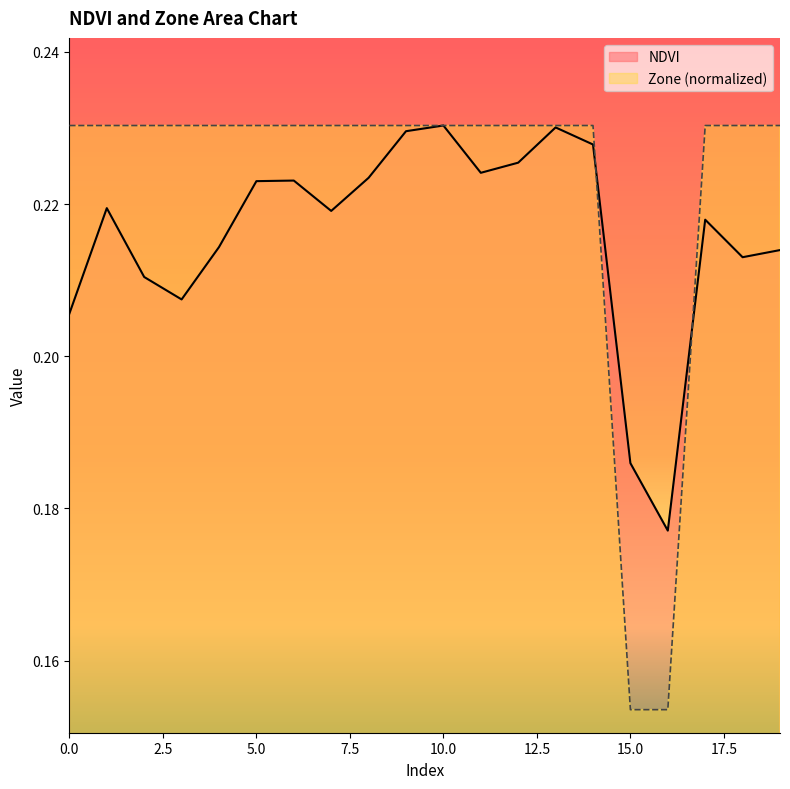

At which label is NDVI closest to 0?

16